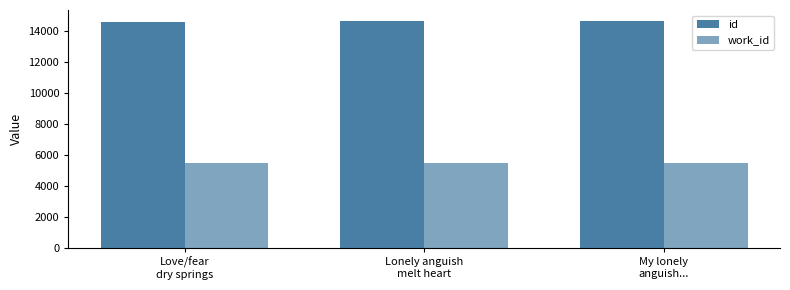

How many data points in work_id are less than 5461?

1